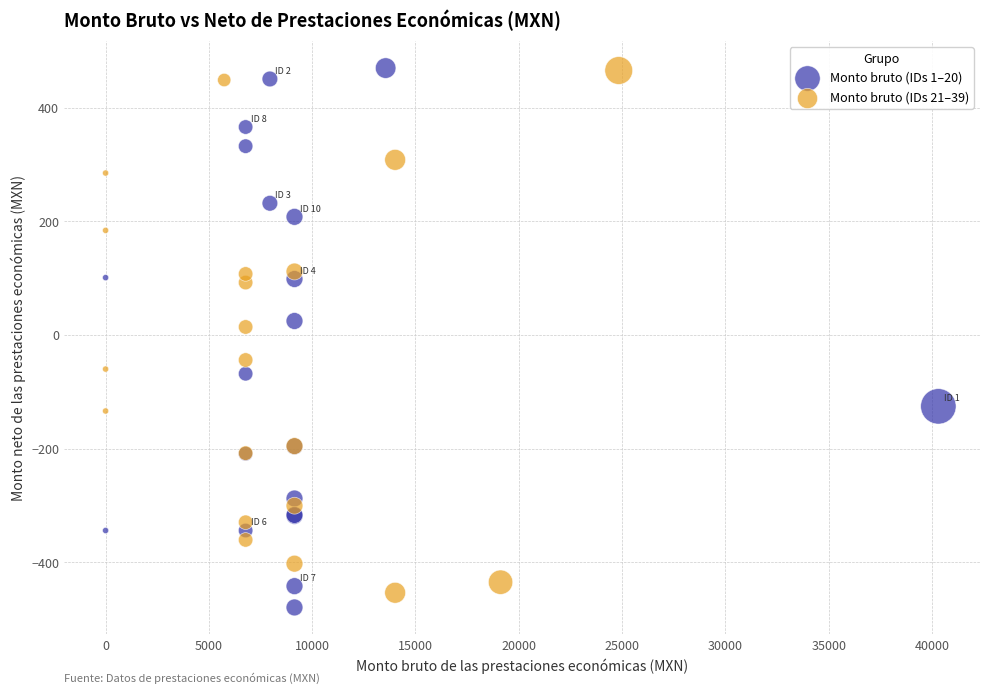

What are all the series names shown in the legend?

Monto bruto (IDs 1–20), Monto bruto (IDs 21–39)